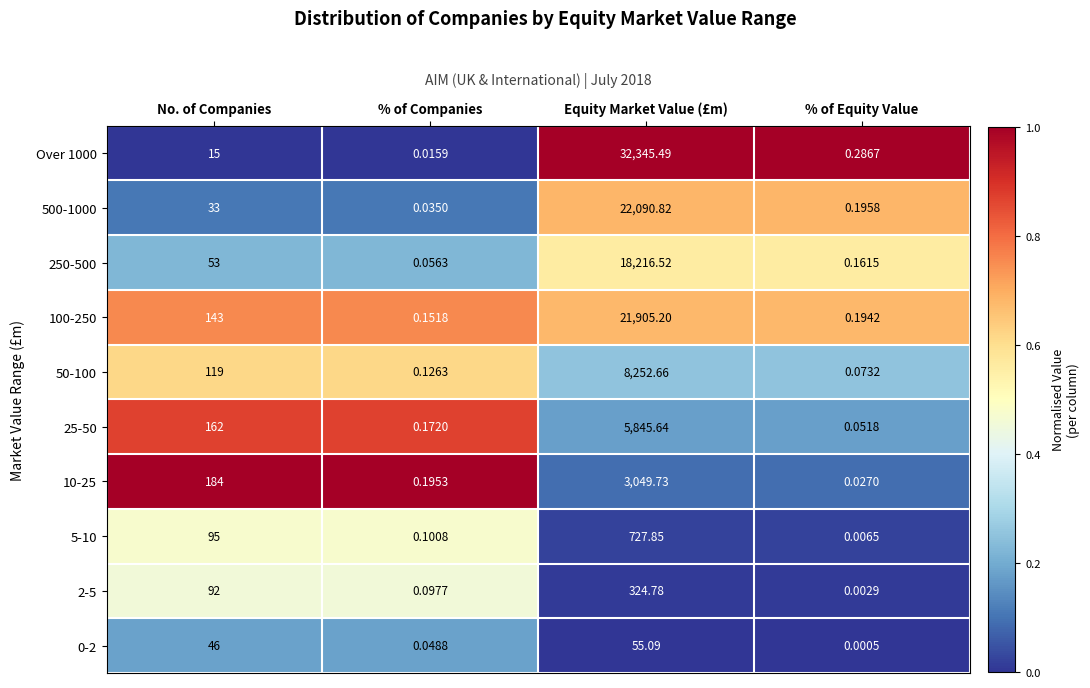

Rank the categories by 0-2 value from lowest to highest.

% of Equity Value, % of Companies, No. of Companies, Equity Market Value (£m)